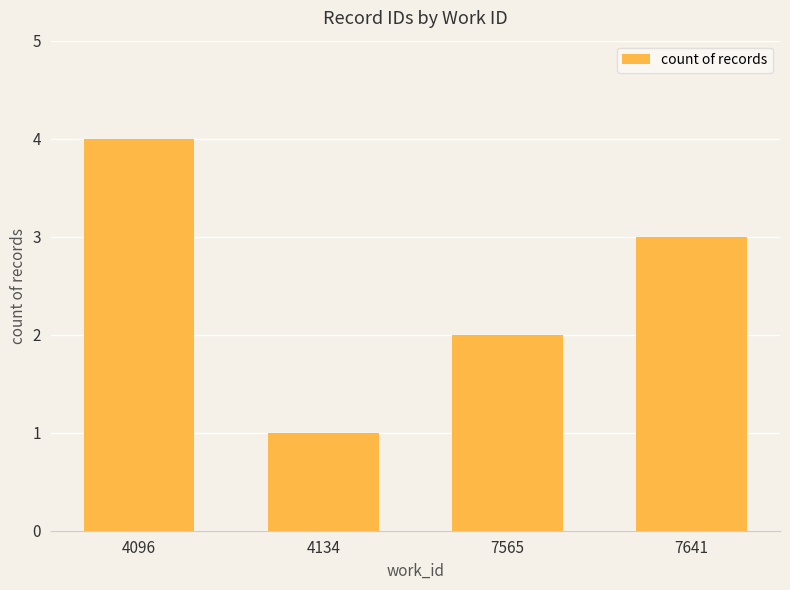

Between 4096 and 7641, which is larger?

4096